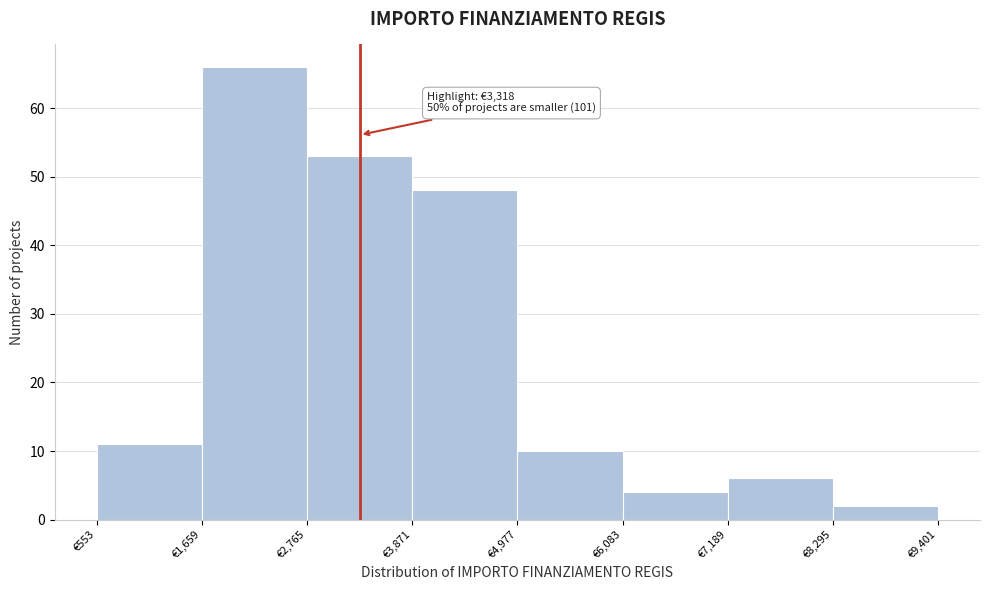

Which range on the x-axis has the tallest bar?

1600 to 2800